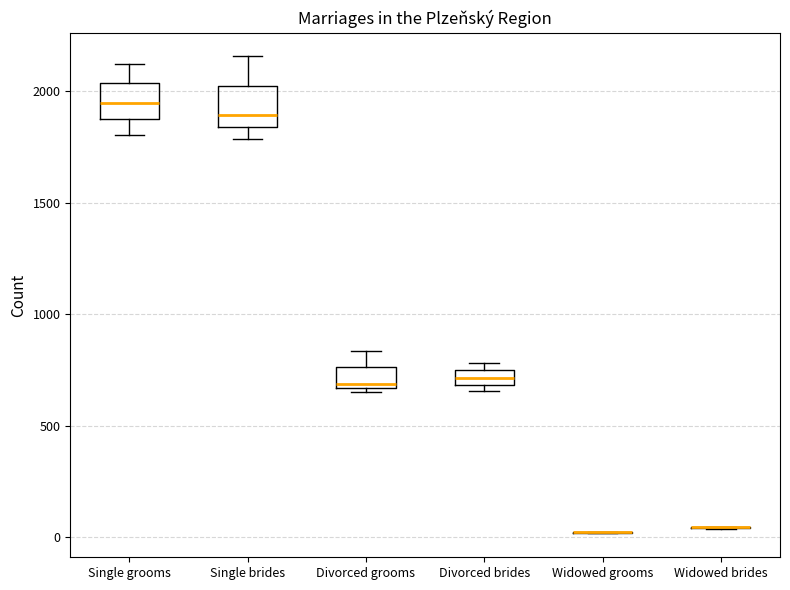

Where does the upper whisker of the box for Single brides end on the y-axis? The values are not printed on the chart, so give them approximately, as read against the axis.

2150